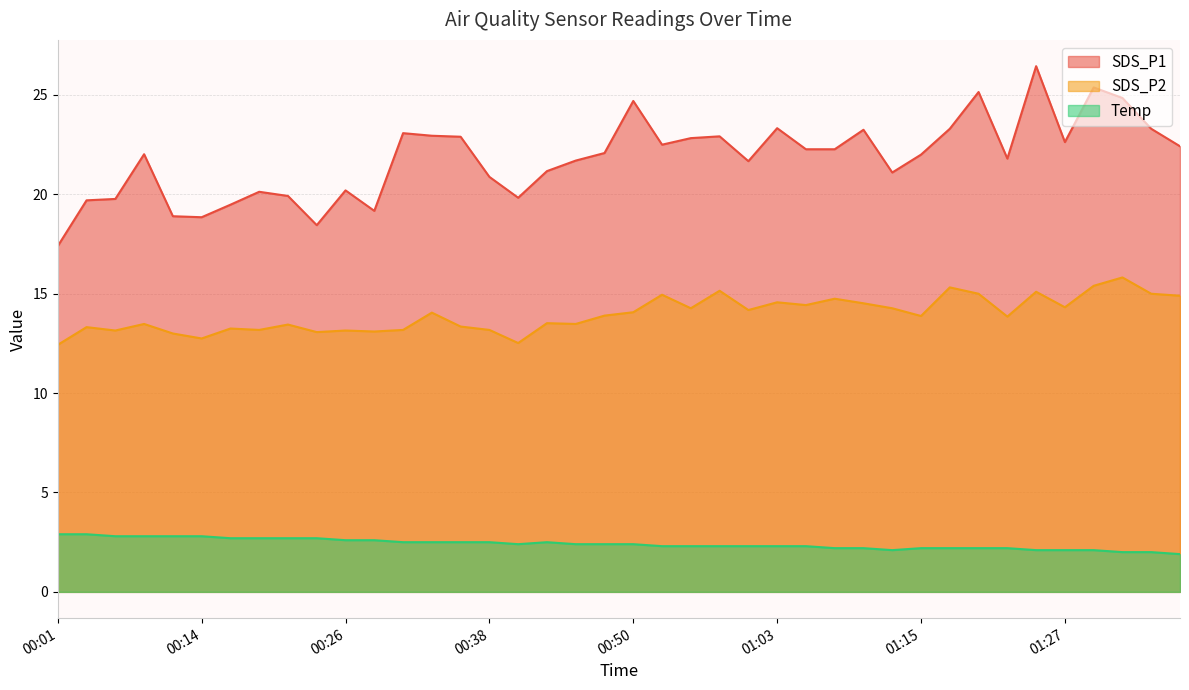

True or false: Temp and SDS_P2 cross at least once.

False